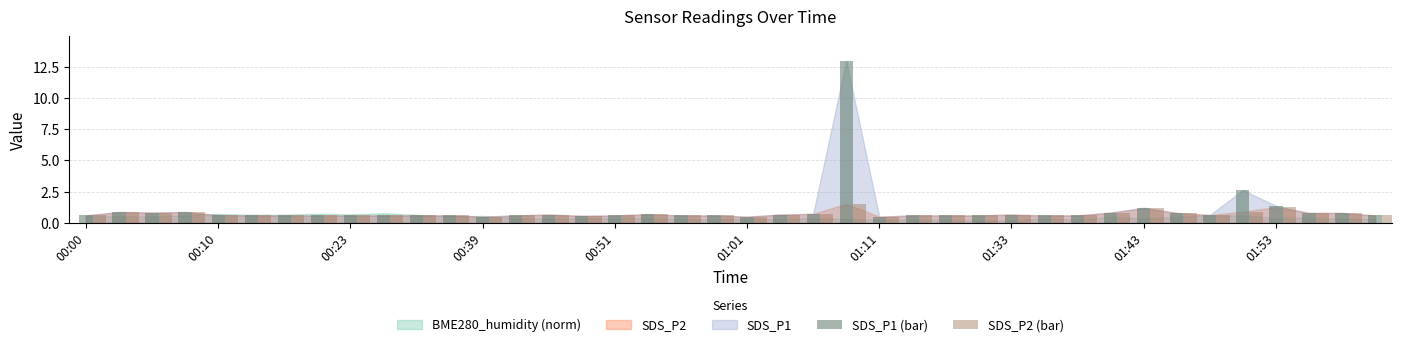

What is the lowest value of the SDS_P1 (bar) series?

0.5